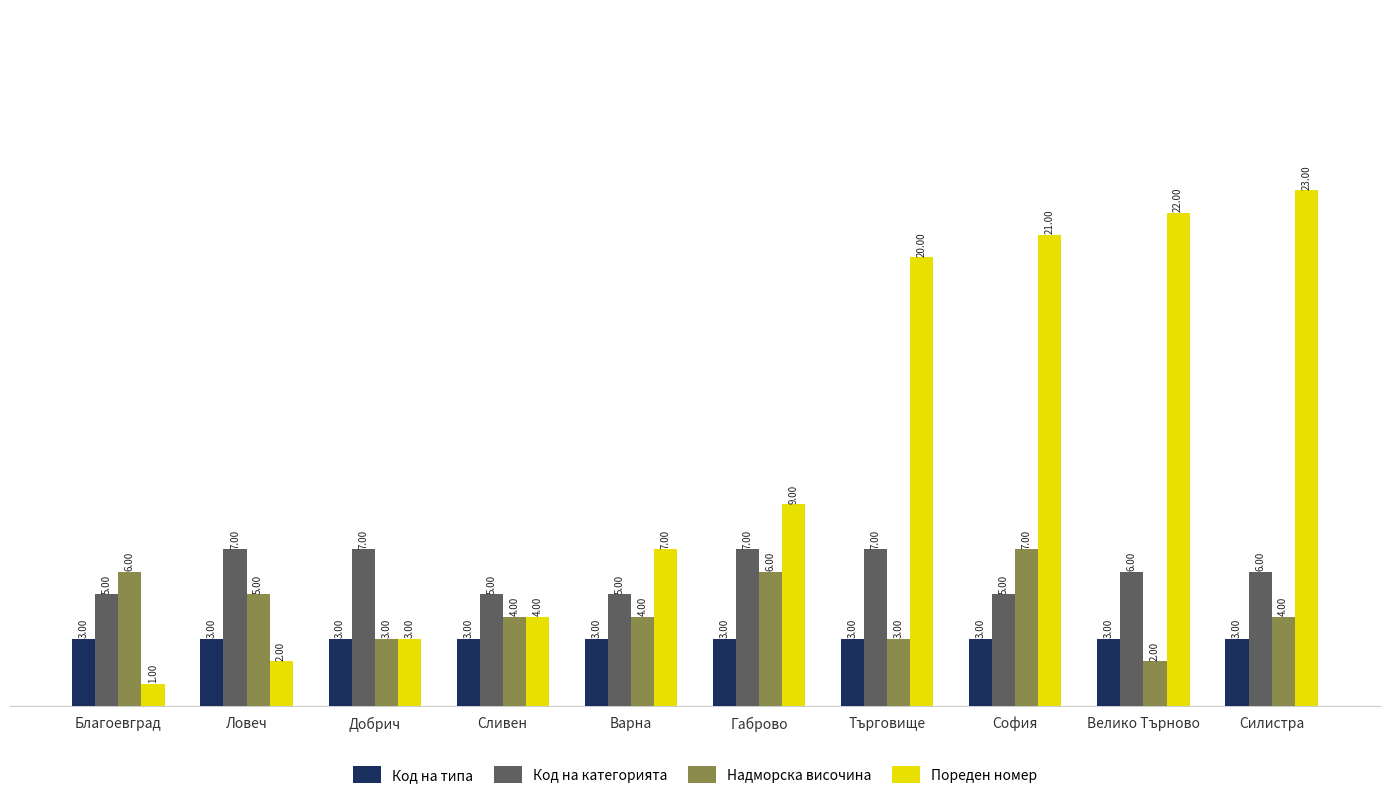

How many series are shown in this chart?

4